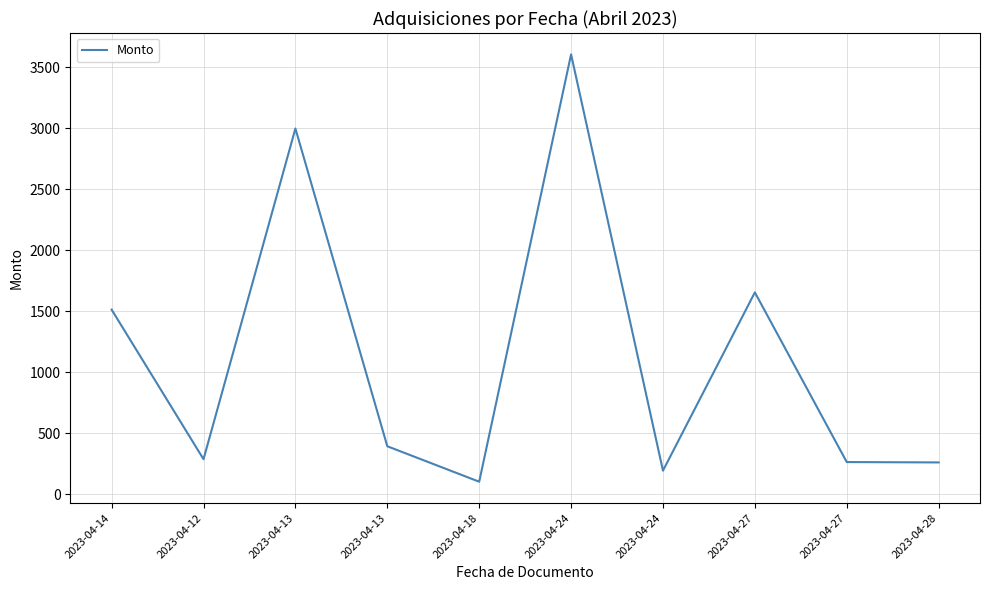

How many lines are shown in the chart?

1